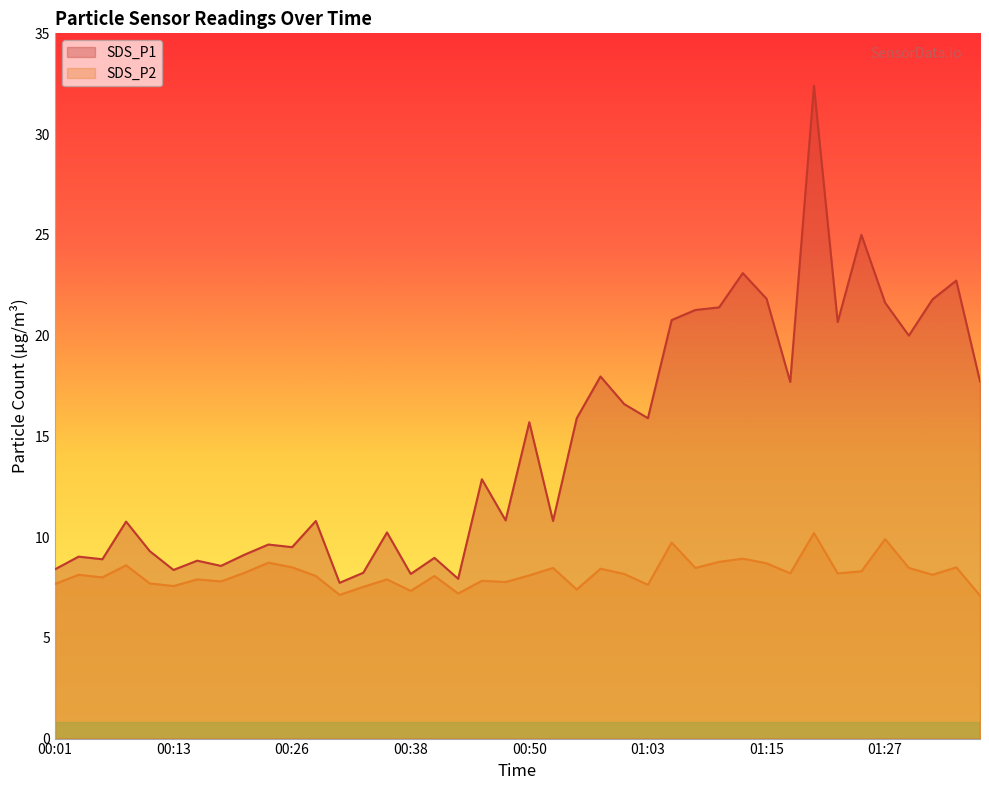

Which category has the highest value in the SDS_P1 series?

01:20